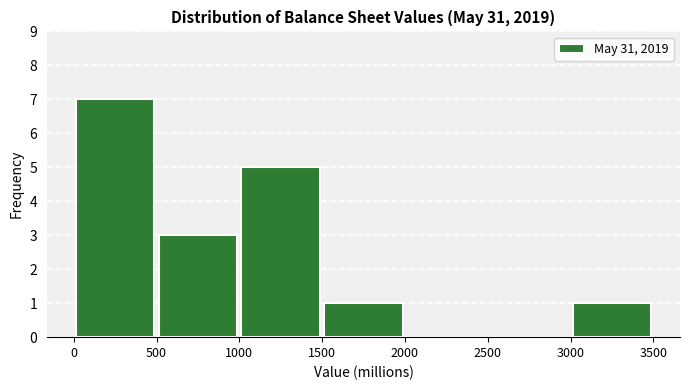

Over which range of the x-axis is the bar tallest?

0 to 500